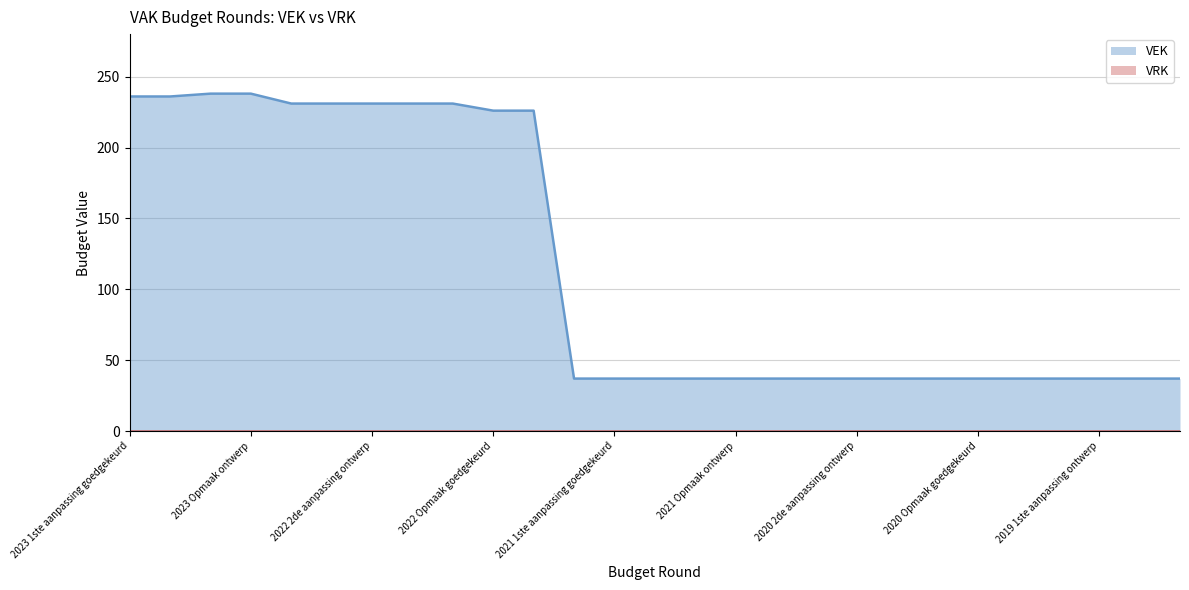

What is the label of the 1st point from the right?

2019 opmaak ontwerp